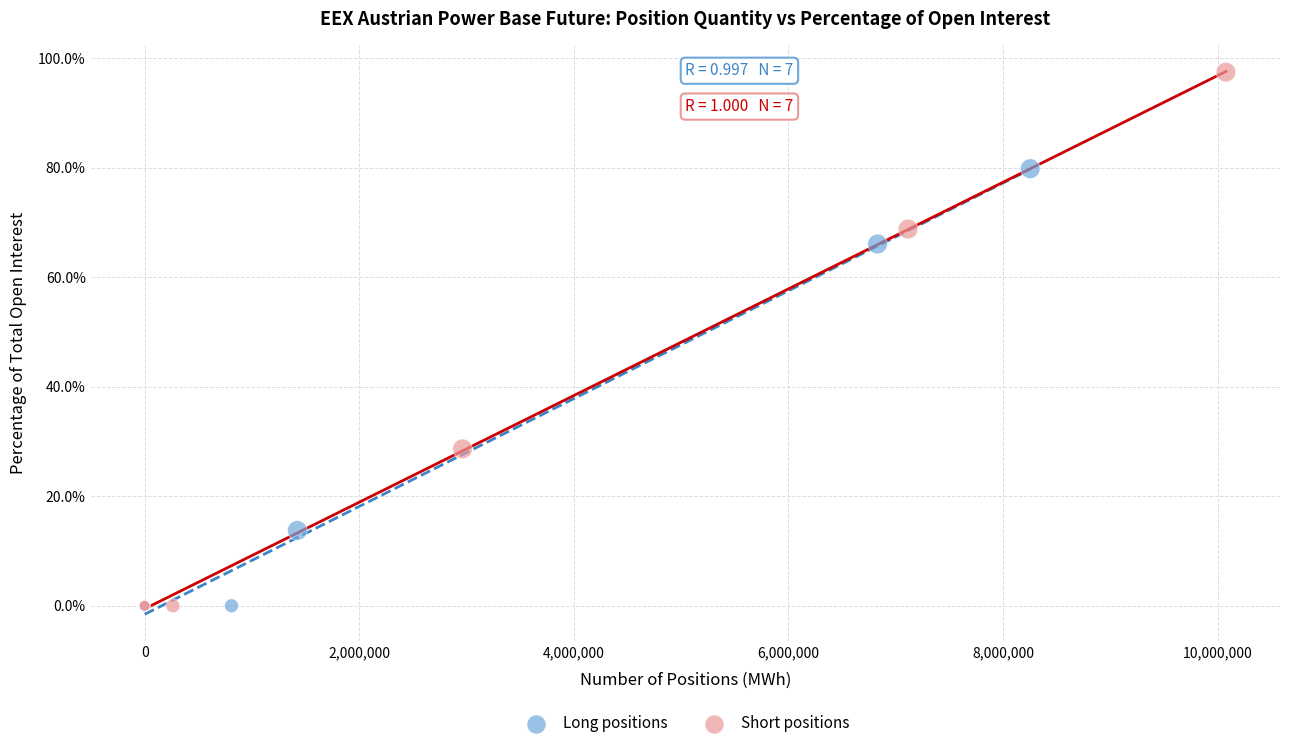

Which series contains the highest Y value?

Short positions